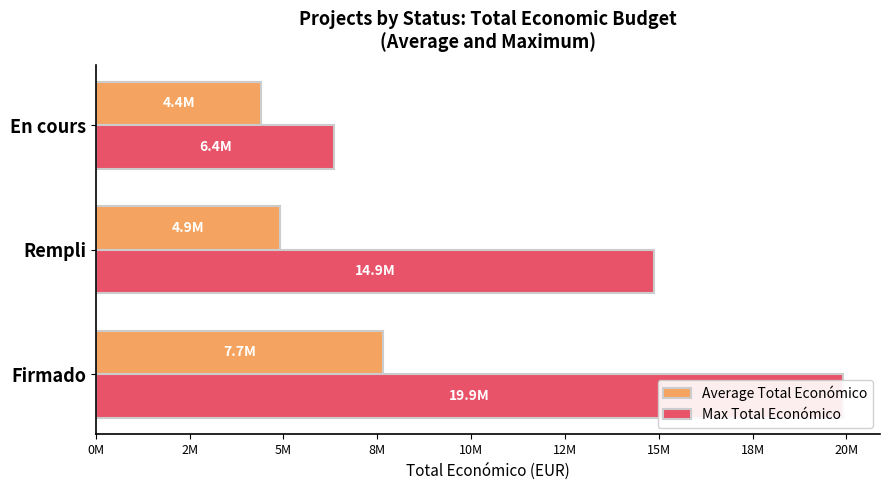

Which series has the largest total across all categories?

Max Total Económico